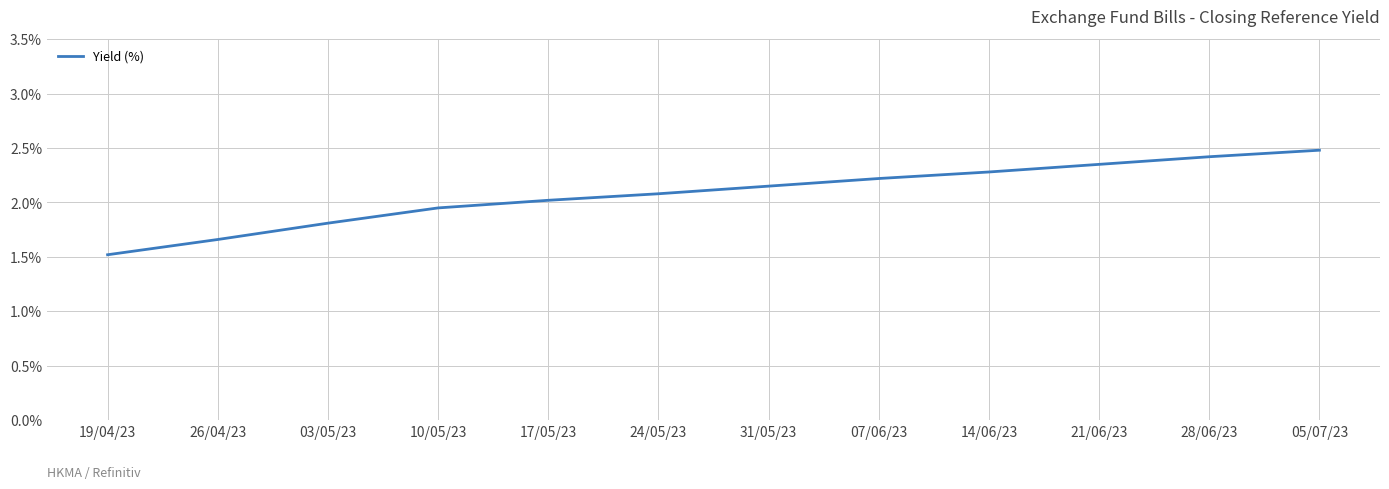

The chart shows a value of 0.0 at 19/04/23. True or false?

False